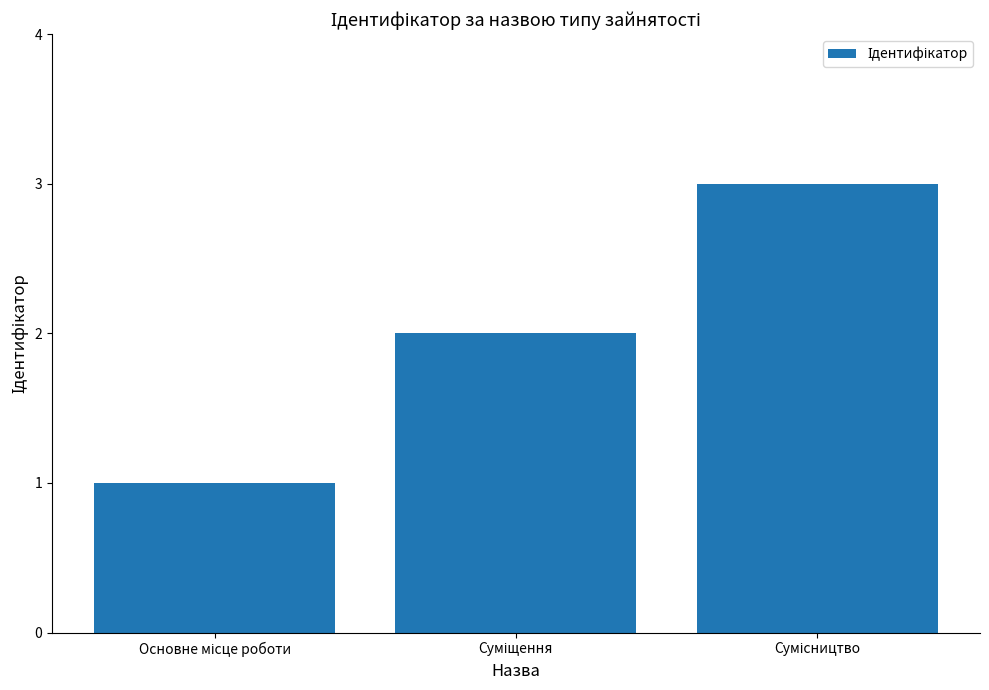

What is the sum of all values?

6